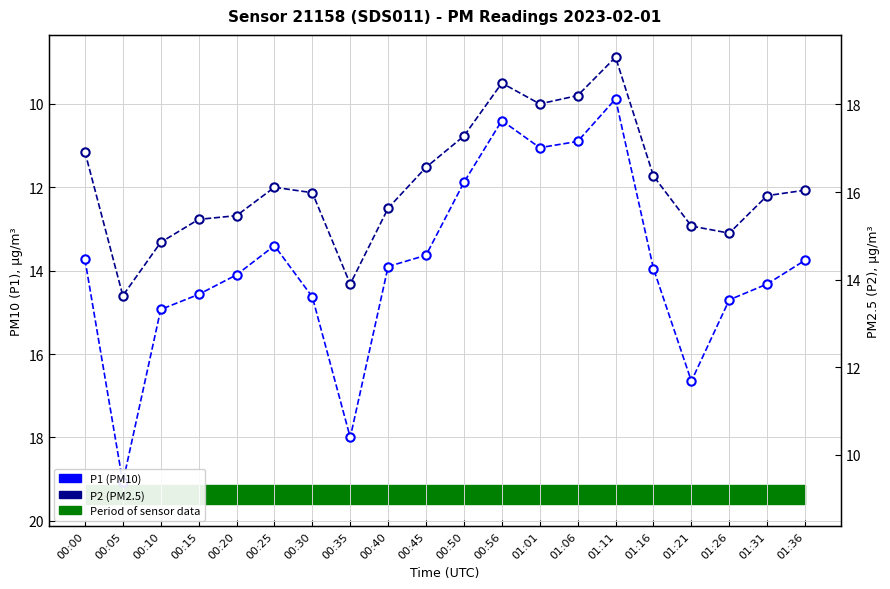

Reading left to right, what are all the values shown in this chart?

P1: 13.7	19.1	14.9	14.6	14.1	13.4	14.6	18.0	13.9	13.6	11.9	10.4	11.1	10.9	9.9	13.9	16.6	14.7	14.3	13.8
P2: 11.2	14.6	13.3	12.8	12.7	12.0	12.1	14.3	12.5	11.5	10.8	9.5	10.0	9.8	8.9	11.7	12.9	13.1	12.2	12.1